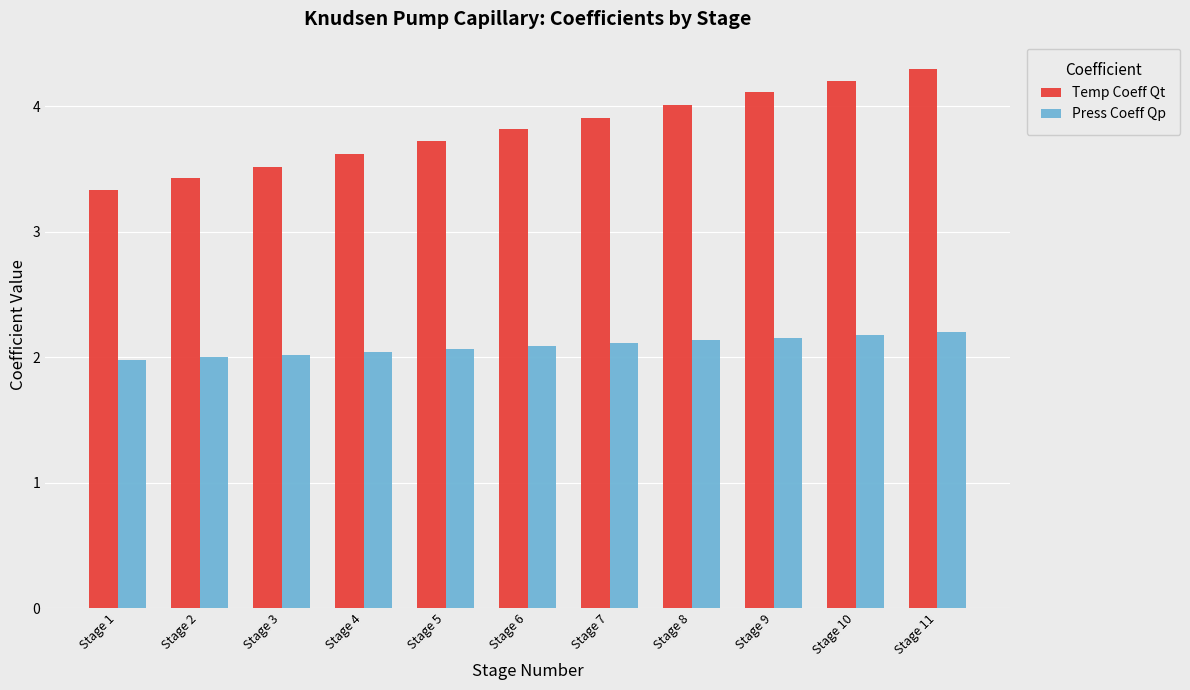

What is the highest value of the Press Coeff Qp series?

2.2